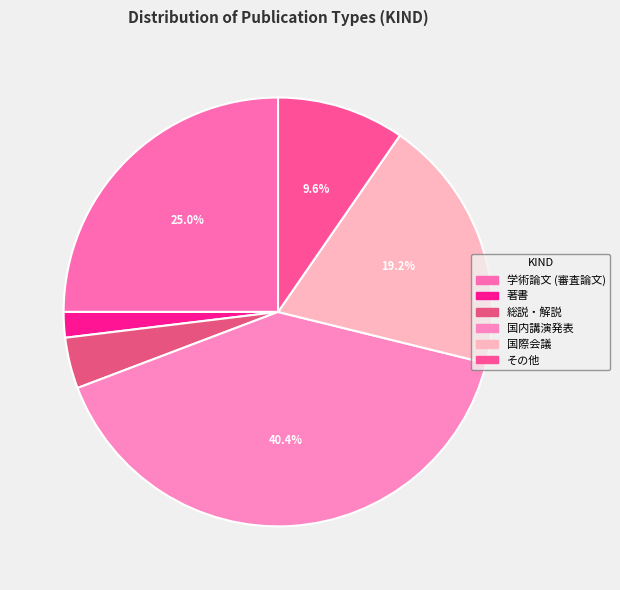

Count the number of slices in the pie.

6